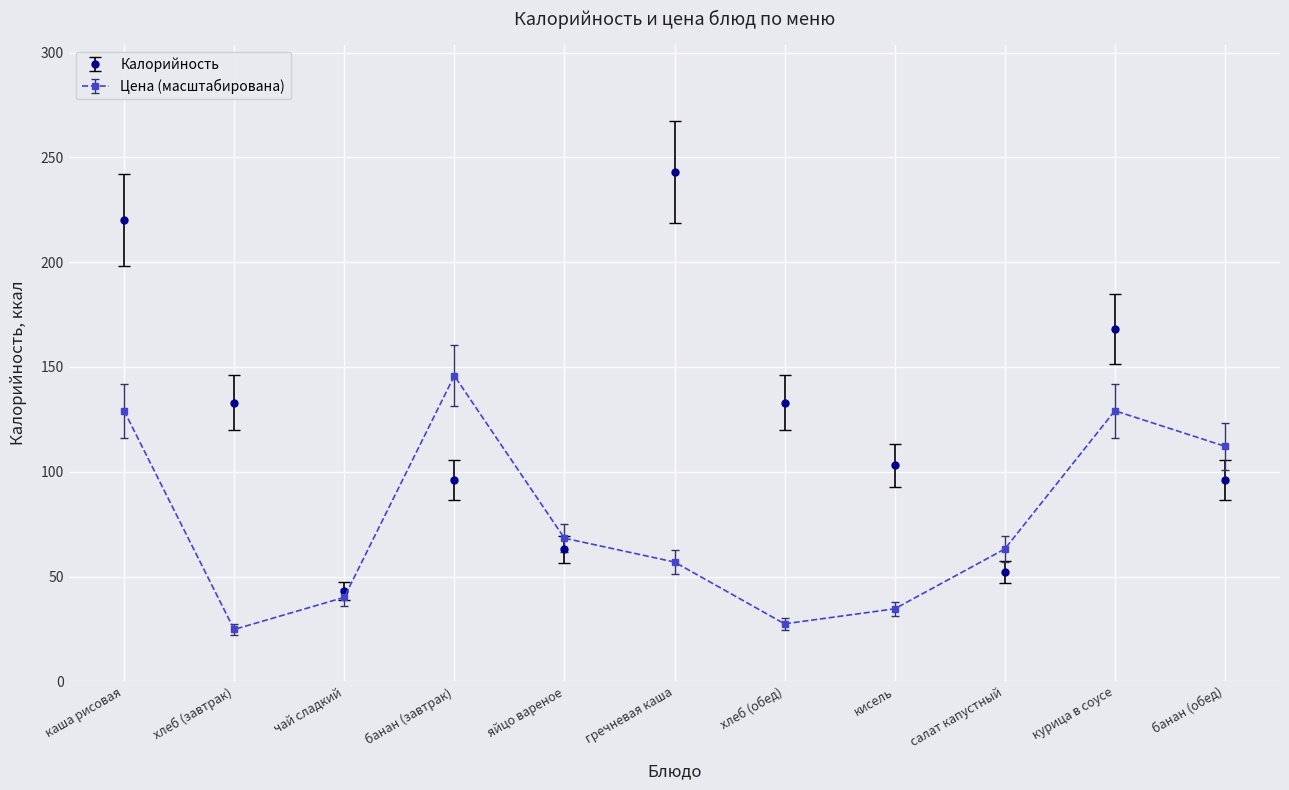

At which label is Цена (масштабирована) closest to 85?

яйцо вареное